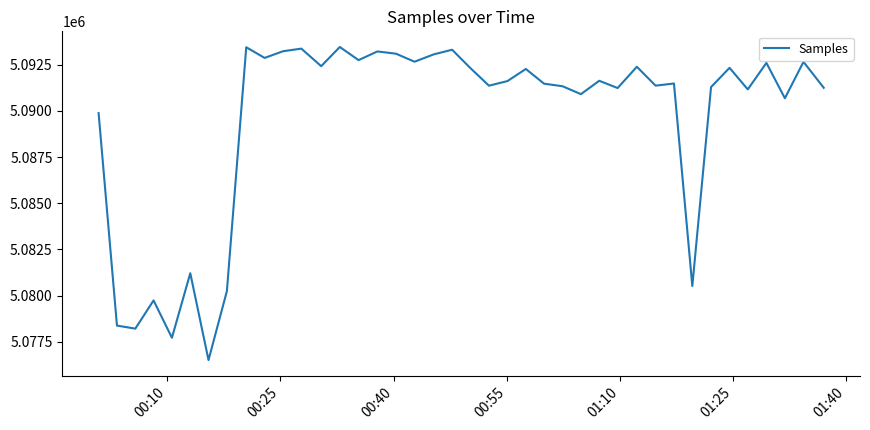

What is the maximum value shown in the chart?

5093451